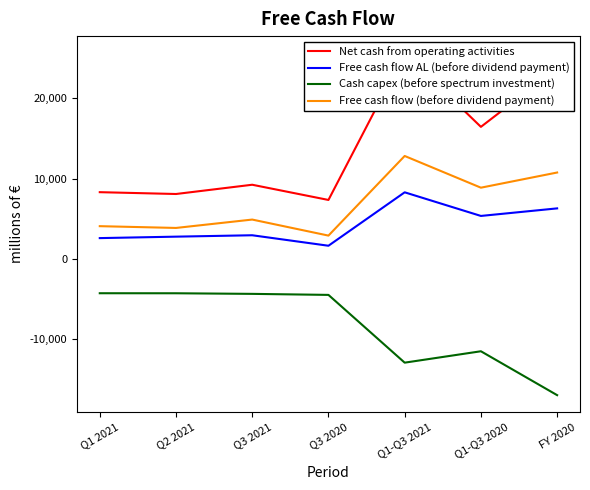

Between Q3 2021 and Q3 2020, which series saw the biggest shift?

Free cash flow (before dividend payment)